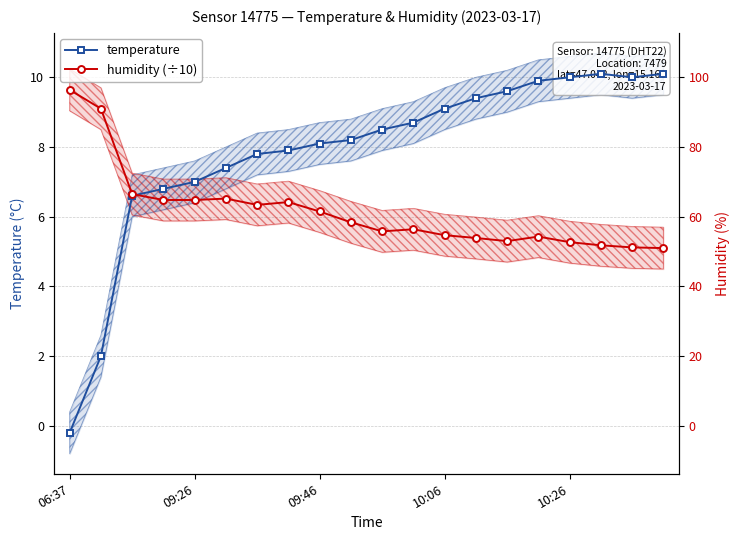

What is the total value across all series at 18?

15.1